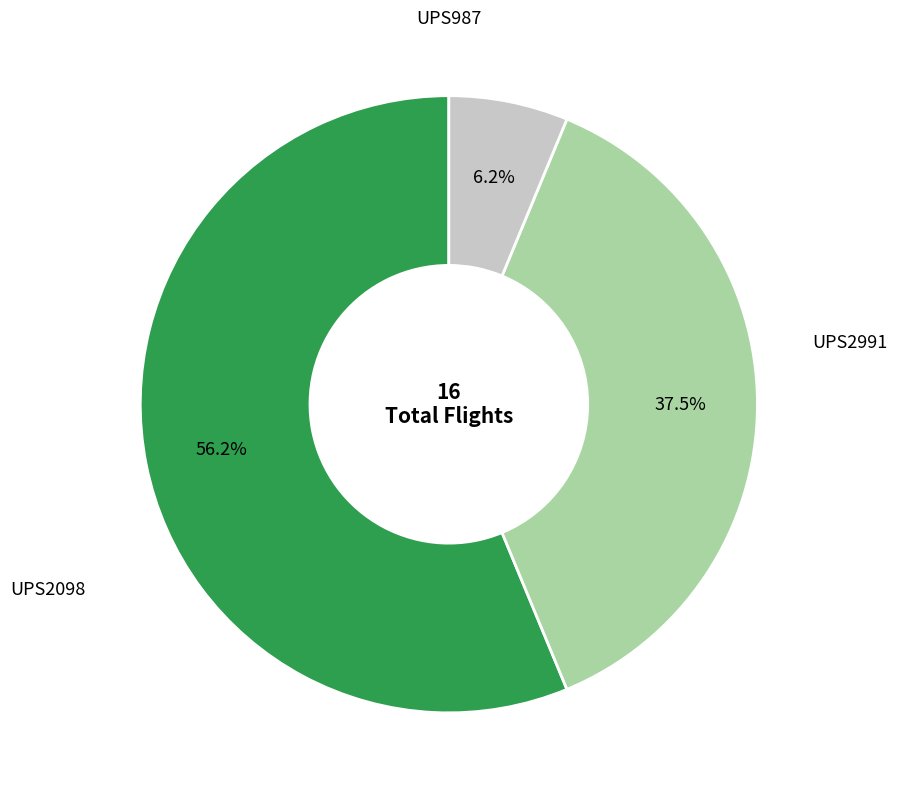

Is there any slice that represents more than half of the pie?

Yes